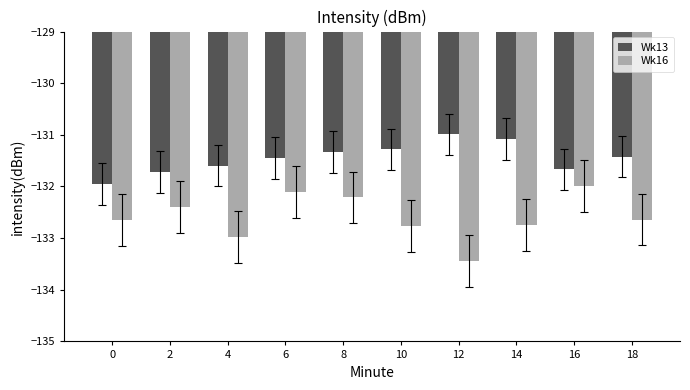

Rank the series at 10 from lowest to highest value.

Wk16, Wk13